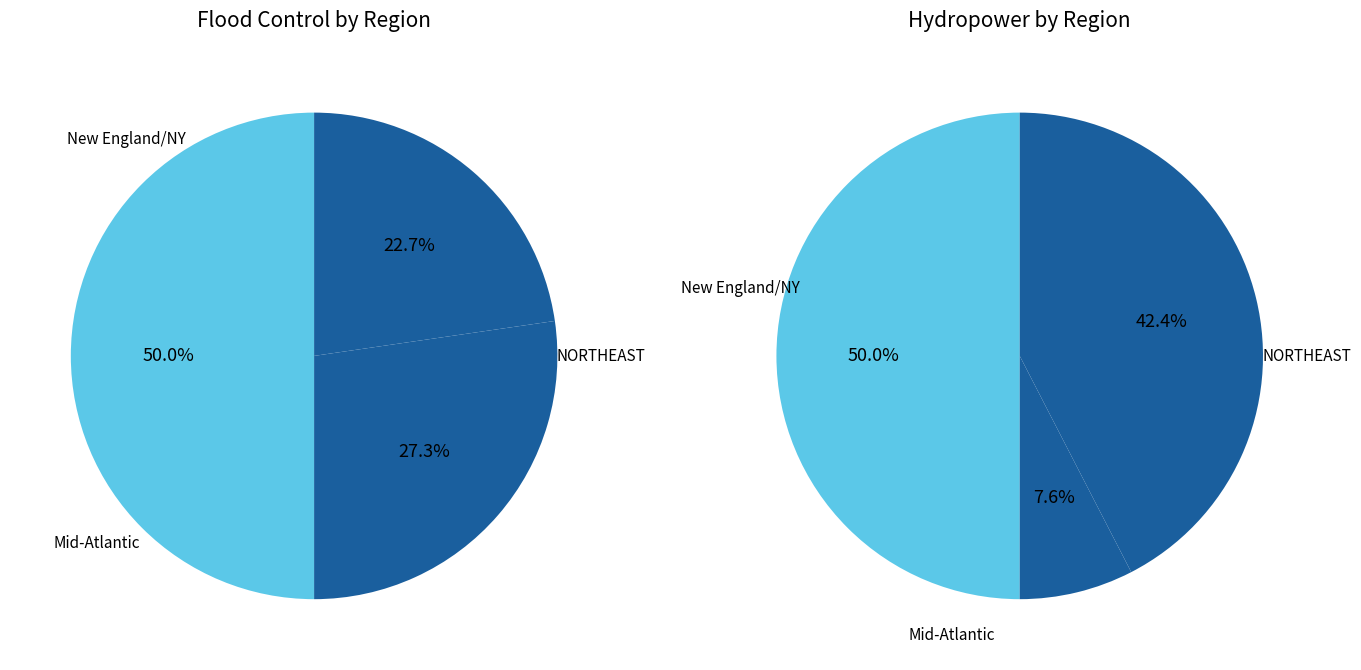

To the nearest percent, what portion does Mid-Atlantic represent?

8%